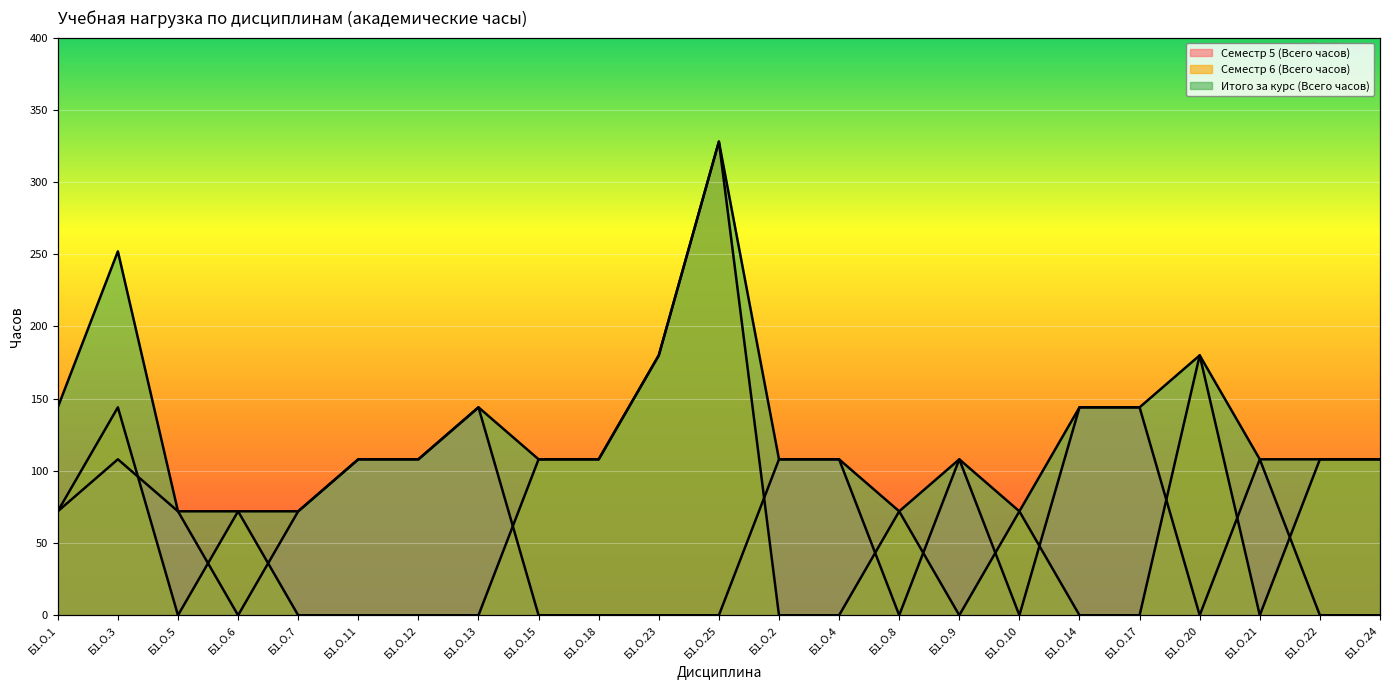

Reading right to left, extract all data points from this chart.

Семестр 5 (Всего часов): Б1.О.24=0	Б1.О.22=0	Б1.О.21=108	Б1.О.20=0	Б1.О.17=144	Б1.О.14=144	Б1.О.10=0	Б1.О.9=108	Б1.О.8=0	Б1.О.4=108	Б1.О.2=108	Б1.О.25=0	Б1.О.23=0	Б1.О.18=0	Б1.О.15=0	Б1.О.13=144	Б1.О.12=108	Б1.О.11=108	Б1.О.7=72	Б1.О.6=0	Б1.О.5=72	Б1.О.3=108	Б1.О.1=72
Семестр 6 (Всего часов): Б1.О.24=108	Б1.О.22=108	Б1.О.21=0	Б1.О.20=180	Б1.О.17=0	Б1.О.14=0	Б1.О.10=72	Б1.О.9=0	Б1.О.8=72	Б1.О.4=0	Б1.О.2=0	Б1.О.25=328	Б1.О.23=180	Б1.О.18=108	Б1.О.15=108	Б1.О.13=0	Б1.О.12=0	Б1.О.11=0	Б1.О.7=0	Б1.О.6=72	Б1.О.5=0	Б1.О.3=144	Б1.О.1=72
Итого за курс (Всего часов): Б1.О.24=108	Б1.О.22=108	Б1.О.21=108	Б1.О.20=180	Б1.О.17=144	Б1.О.14=144	Б1.О.10=72	Б1.О.9=108	Б1.О.8=72	Б1.О.4=108	Б1.О.2=108	Б1.О.25=328	Б1.О.23=180	Б1.О.18=108	Б1.О.15=108	Б1.О.13=144	Б1.О.12=108	Б1.О.11=108	Б1.О.7=72	Б1.О.6=72	Б1.О.5=72	Б1.О.3=252	Б1.О.1=144